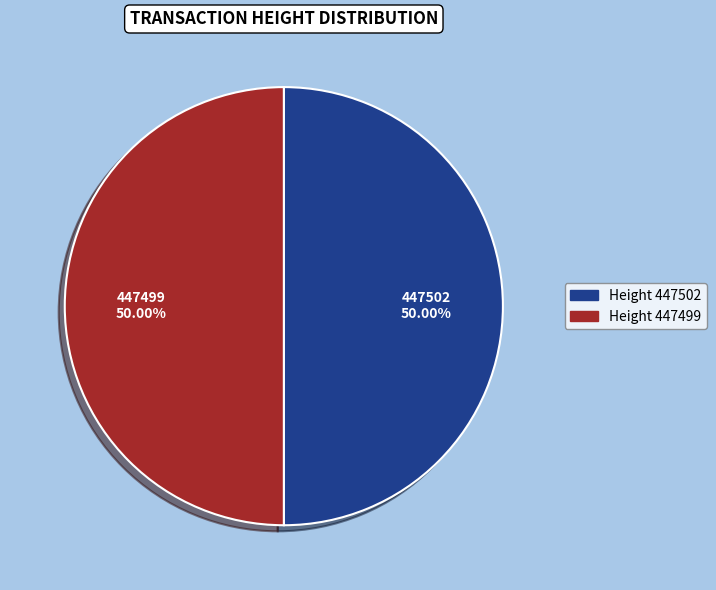

Approximately how many times larger is the value at 447499 compared to 447502?

1.0